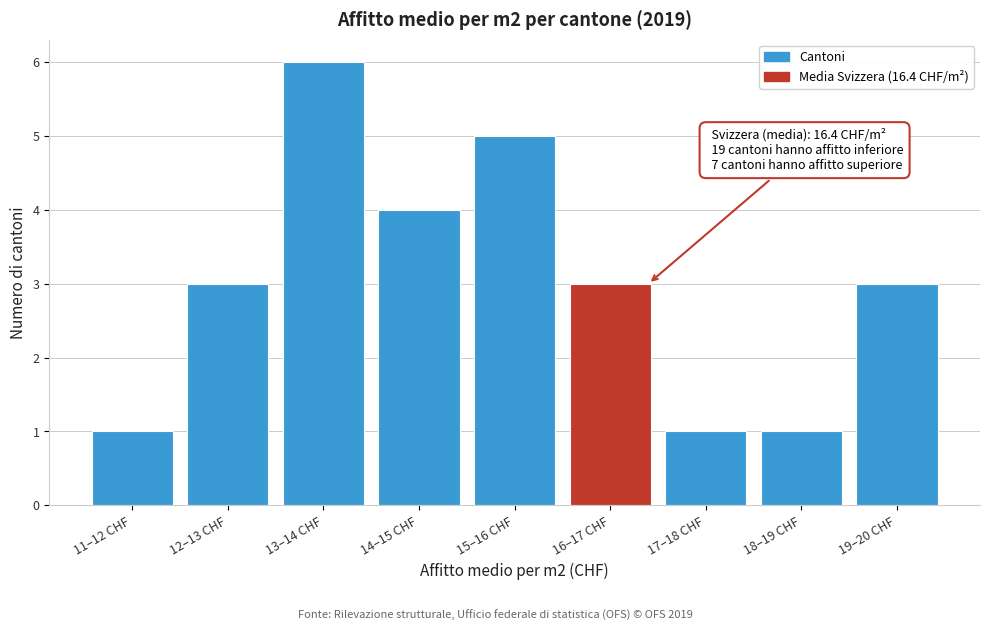

Reading left to right, transcribe all the data shown in this chart.

1	3	6	4	5	3	1	1	3